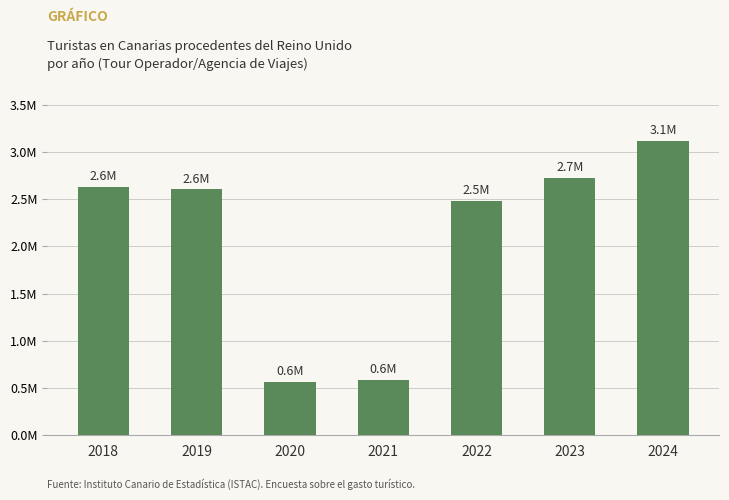

Rank the categories by value from highest to lowest.

2024, 2023, 2018, 2019, 2022, 2021, 2020